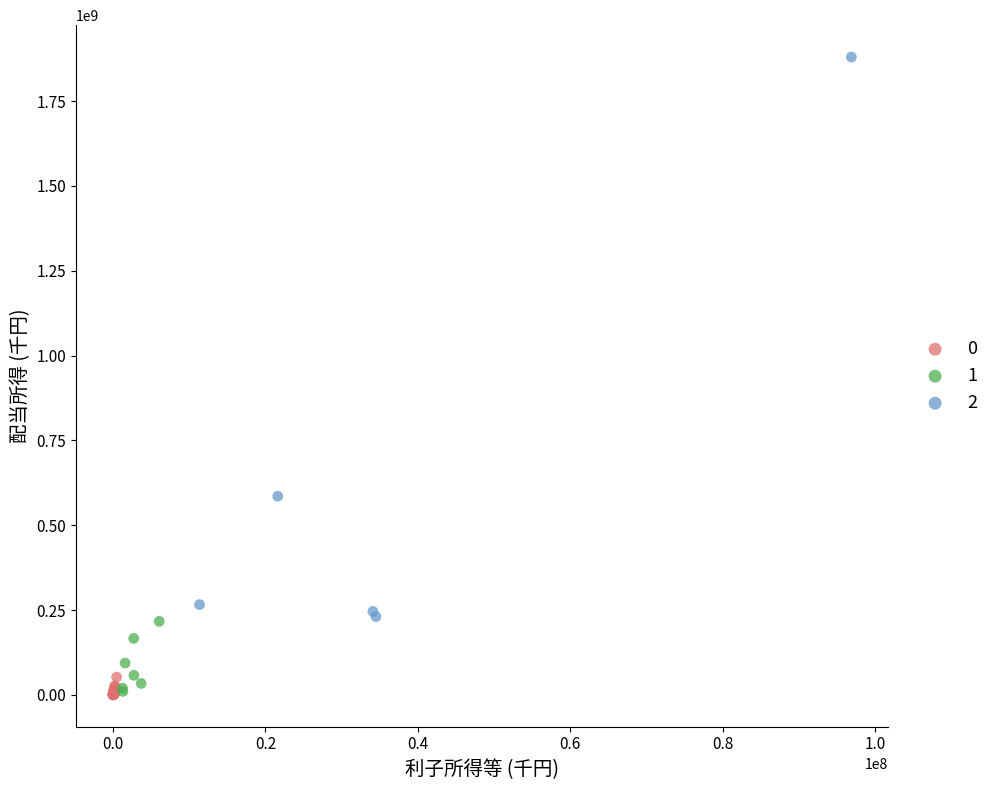

What are all the series names shown in the legend?

0, 1, 2